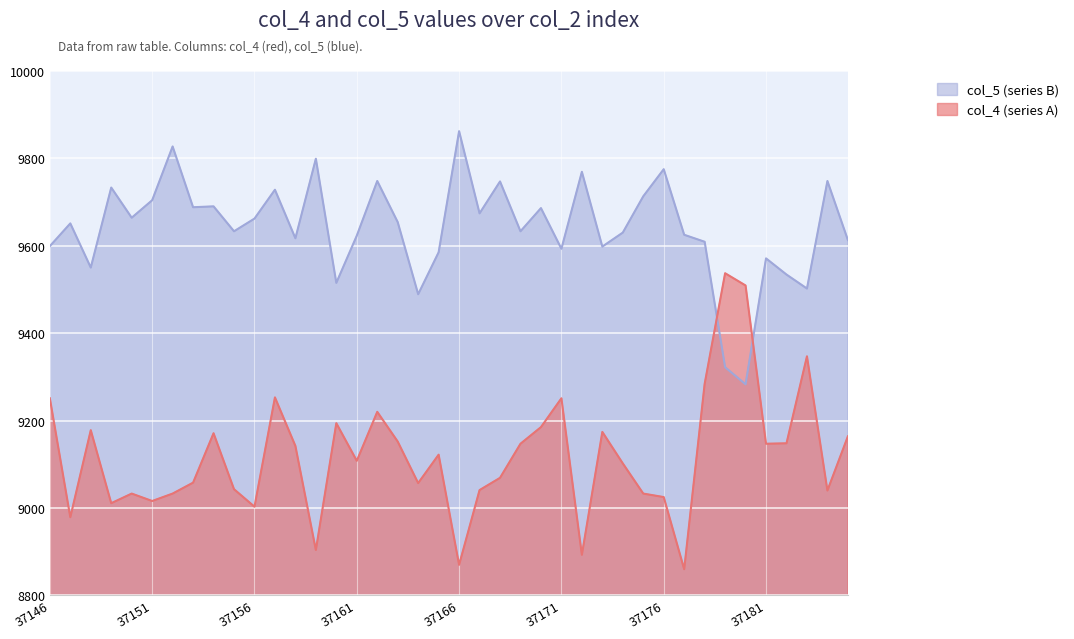

What is the sum of the col_4 (series A) values at 37150 and 37160?

18227